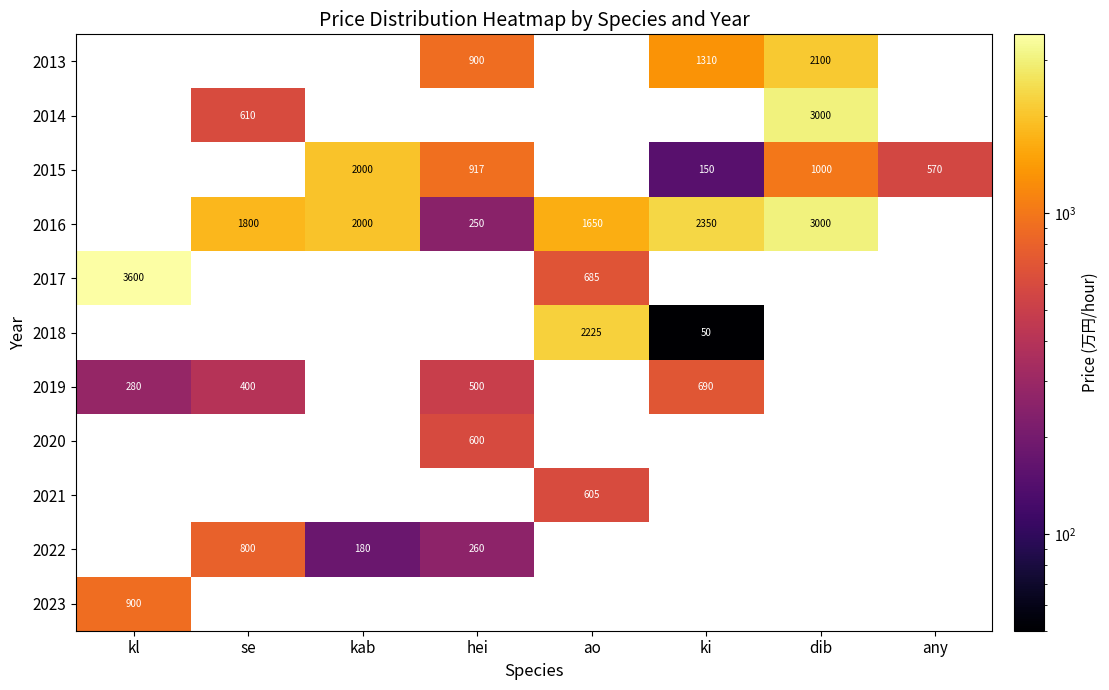

The 2015 series shows 467 at dib. True or false?

False